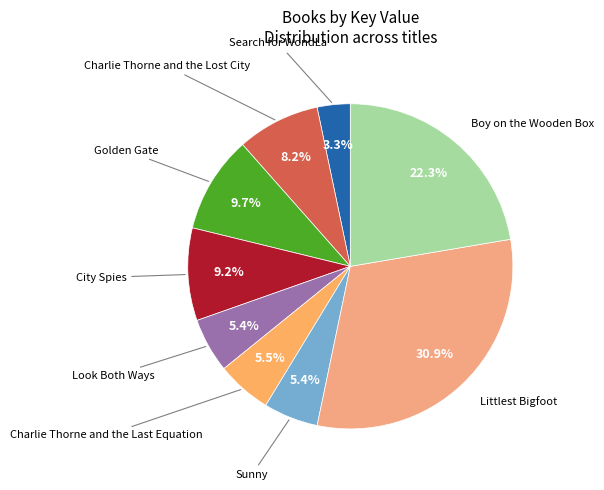

Is there a majority slice in this chart?

No